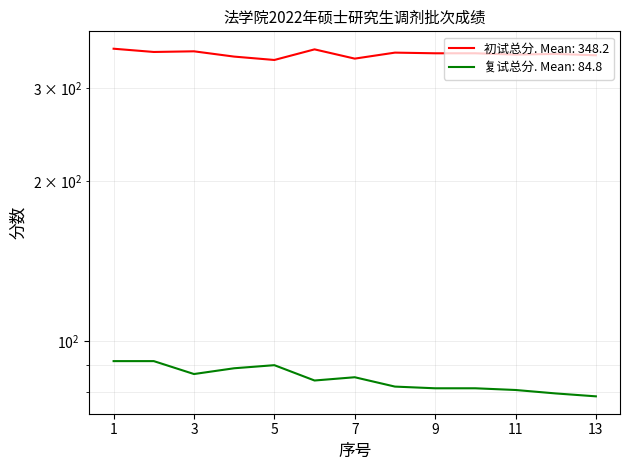

Reading right to left, transcribe all the data shown in this chart.

初试总分 (Initial Score): 13=346.0	12=348.0	11=347.0	10=349.0	9=349.0	8=350.0	7=341.0	6=355.0	5=339.0	4=344.0	3=352.0	2=351.0	1=356.0
复试总分 (Re-exam Score): 13=78.6	12=79.6	11=80.8	10=81.4	9=81.4	8=82.0	7=85.4	6=84.2	5=90.0	4=88.8	3=86.6	2=91.6	1=91.6